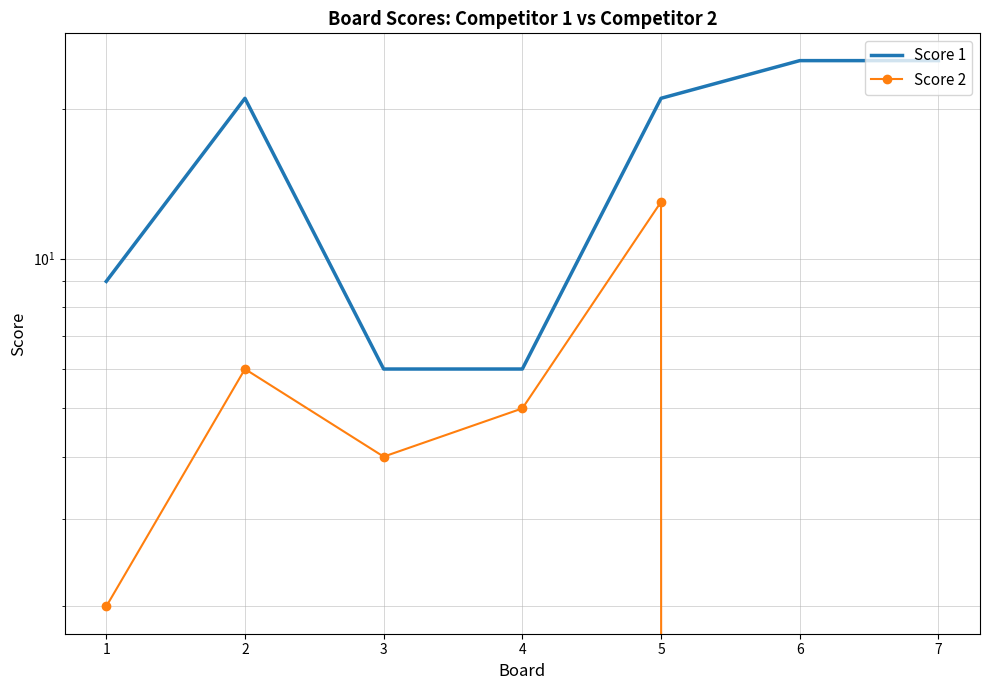

True or false: Score 1 and Score 2 cross at least once.

False